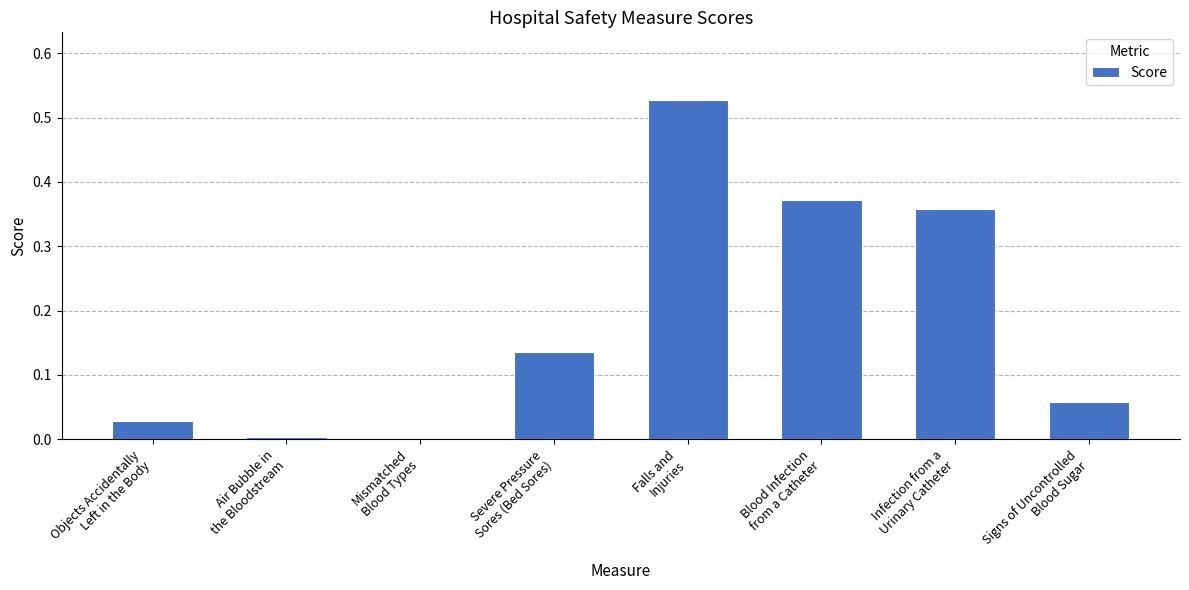

How many series are shown in this chart?

1